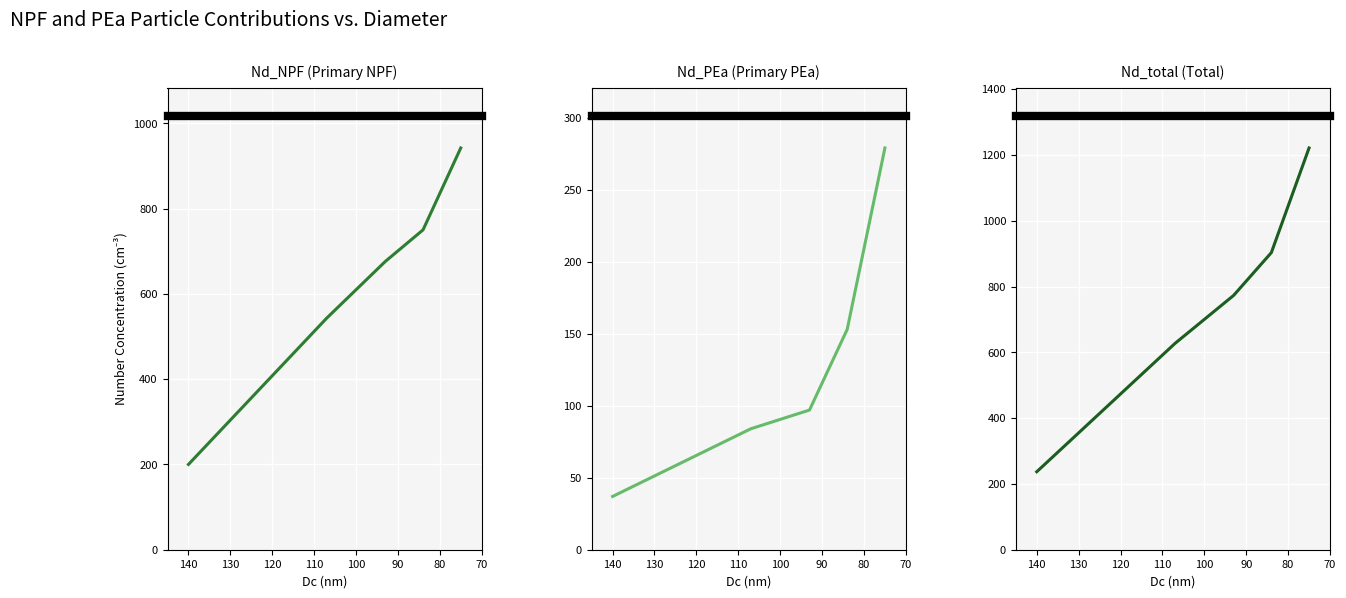

Rank the series by their average value, from lowest to highest.

Nd_PEa, Nd_NPF, Nd_total